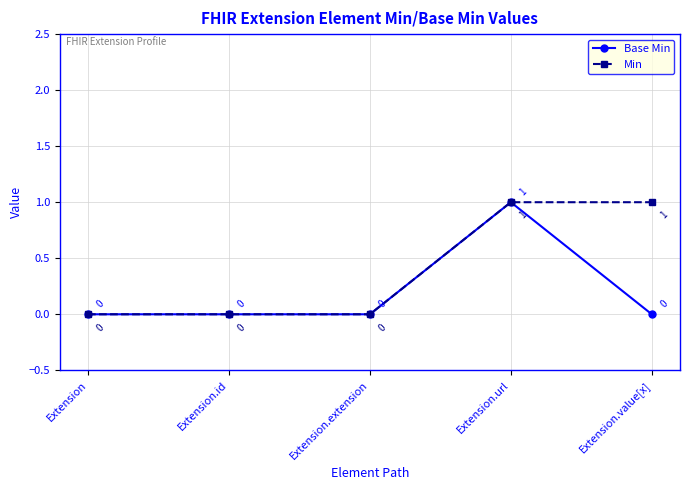

What are all the series names shown in the legend?

Base Min, Min